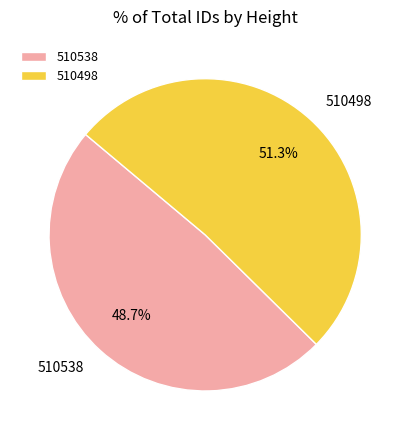

Which has a higher value, 510498 or 510538?

510498